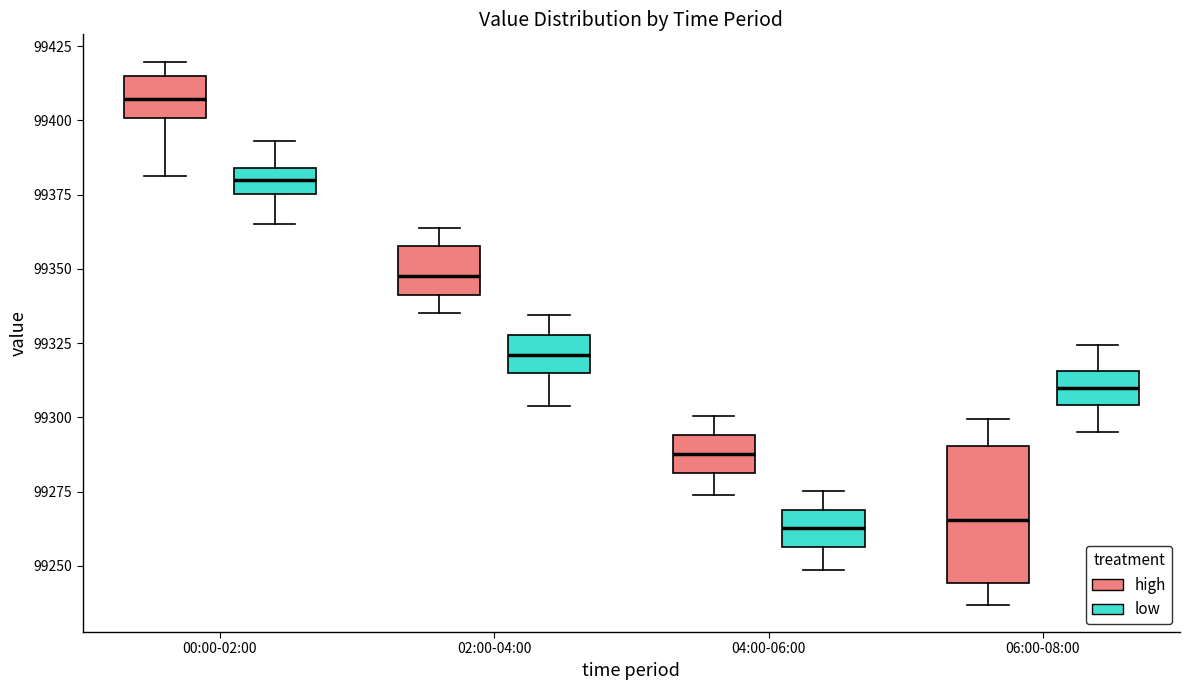

Reading left to right, read every box against the y-axis: the position of its median line, the range the box covers, and the ends of its whiskers. The values are not printed on the chart, so give them approximately, as read against the axis.

00:00-02:00 (high): median 99405, box 99400 to 99415, whiskers 99380 to 99420
00:00-02:00 (low): median 99380, box 99375 to 99385, whiskers 99365 to 99395
02:00-04:00 (high): median 99350, box 99340 to 99360, whiskers 99335 to 99365
02:00-04:00 (low): median 99320, box 99315 to 99330, whiskers 99305 to 99335
04:00-06:00 (high): median 99290, box 99280 to 99295, whiskers 99275 to 99300
04:00-06:00 (low): median 99265, box 99255 to 99270, whiskers 99250 to 99275
06:00-08:00 (high): median 99265, box 99245 to 99290, whiskers 99235 to 99300
06:00-08:00 (low): median 99310, box 99305 to 99315, whiskers 99295 to 99325